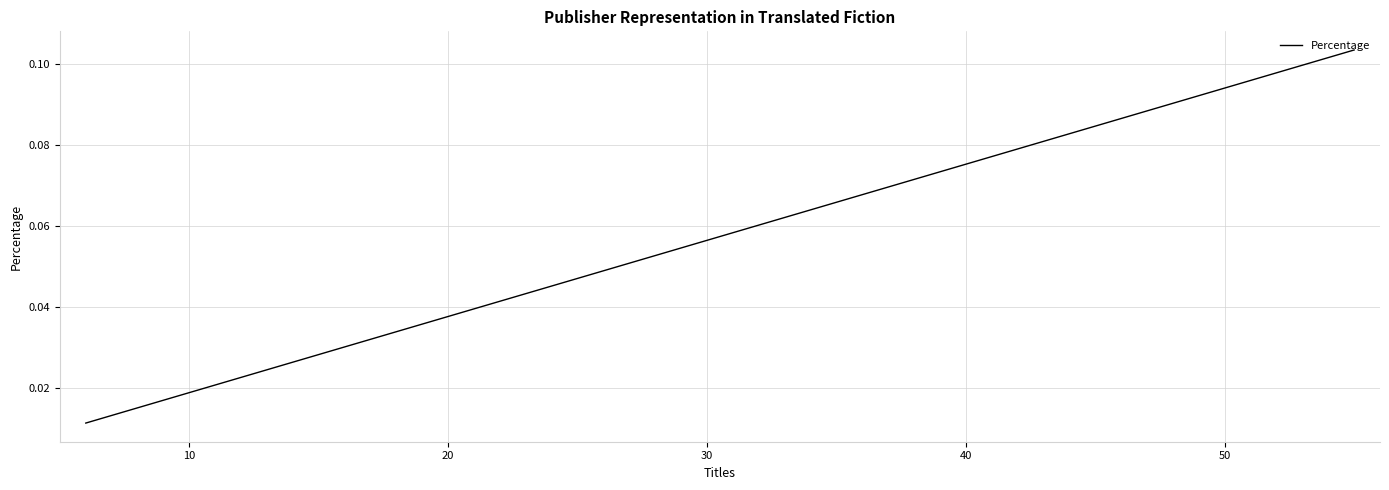

What is the maximum value shown in the chart?

0.1